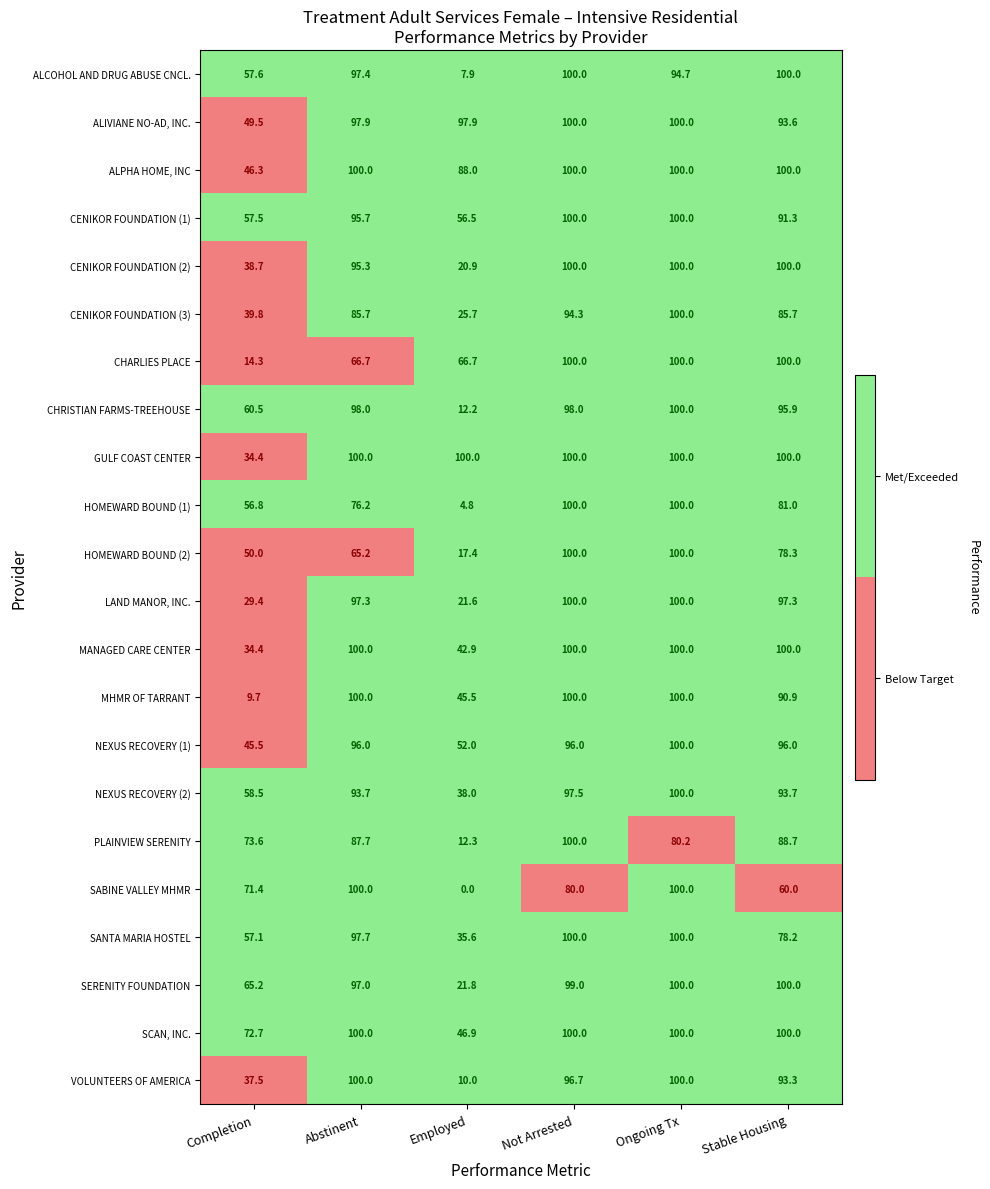

At Employed, list the series in order from smallest to largest.

SABINE VALLEY MHMR, HOMEWARD BOUND (1), ALCOHOL AND DRUG ABUSE CNCL., VOLUNTEERS OF AMERICA, CHRISTIAN FARMS-TREEHOUSE, PLAINVIEW SERENITY, HOMEWARD BOUND (2), CENIKOR FOUNDATION (2), LAND MANOR, INC., SERENITY FOUNDATION, CENIKOR FOUNDATION (3), SANTA MARIA HOSTEL, NEXUS RECOVERY (2), MANAGED CARE CENTER, MHMR OF TARRANT, SCAN, INC., NEXUS RECOVERY (1), CENIKOR FOUNDATION (1), CHARLIES PLACE, ALPHA HOME, INC, ALIVIANE NO-AD, INC., GULF COAST CENTER